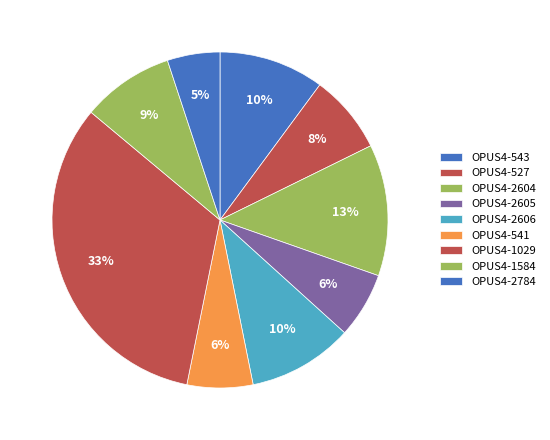

To the nearest percent, what is the difference between the largest and smallest slice percentages?

28%